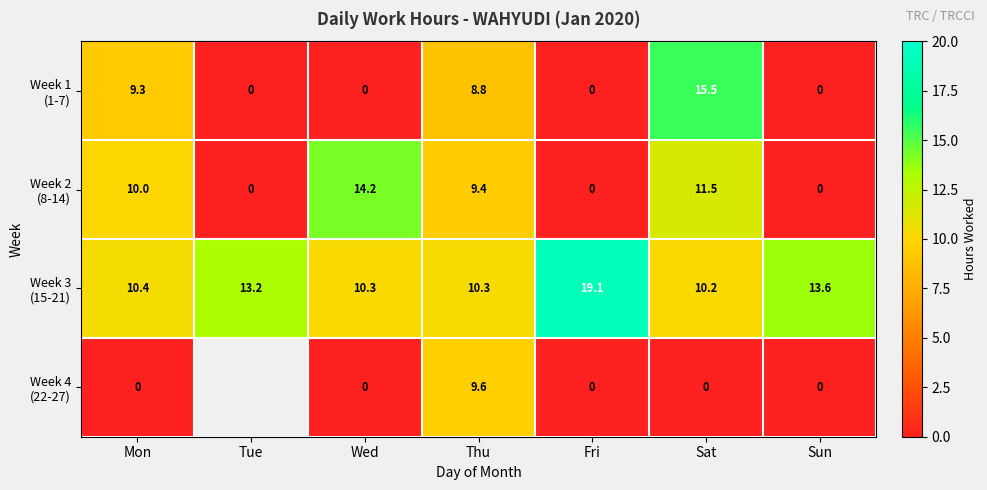

What is the total value across all series at Wed?

24.5